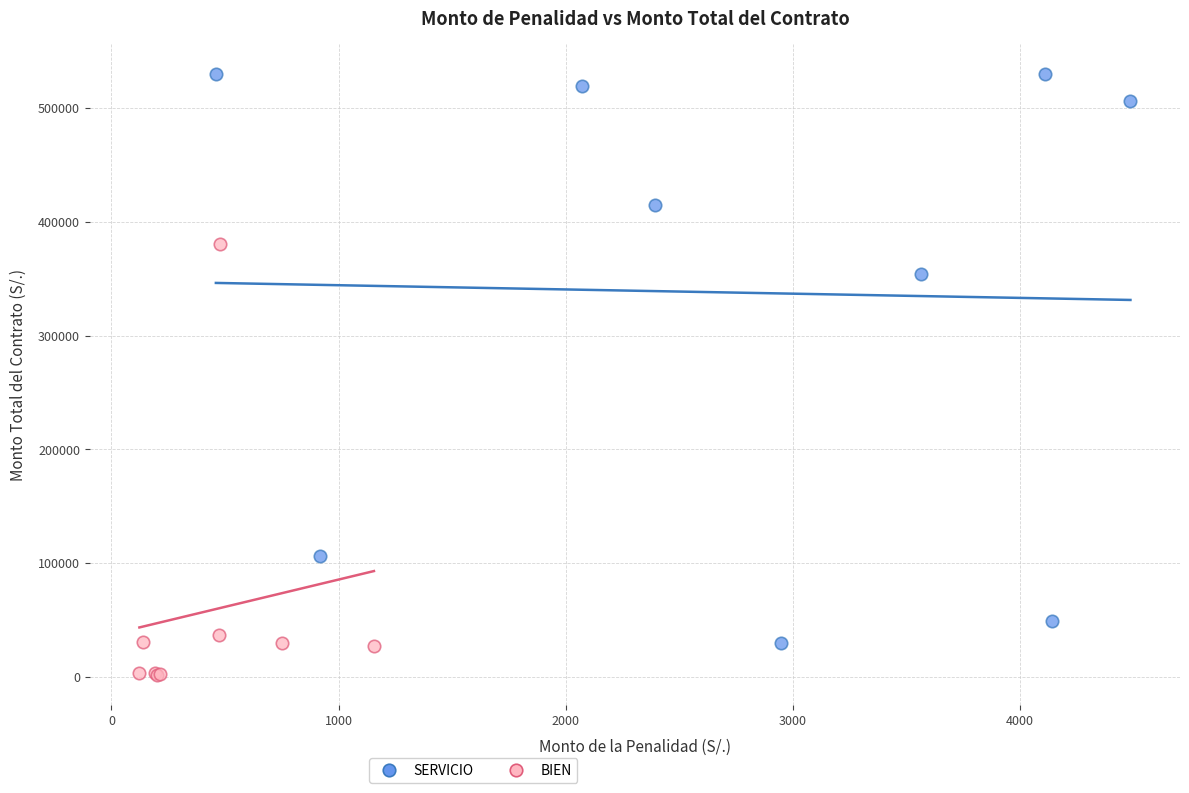

Which series reaches the minimum Y coordinate?

BIEN